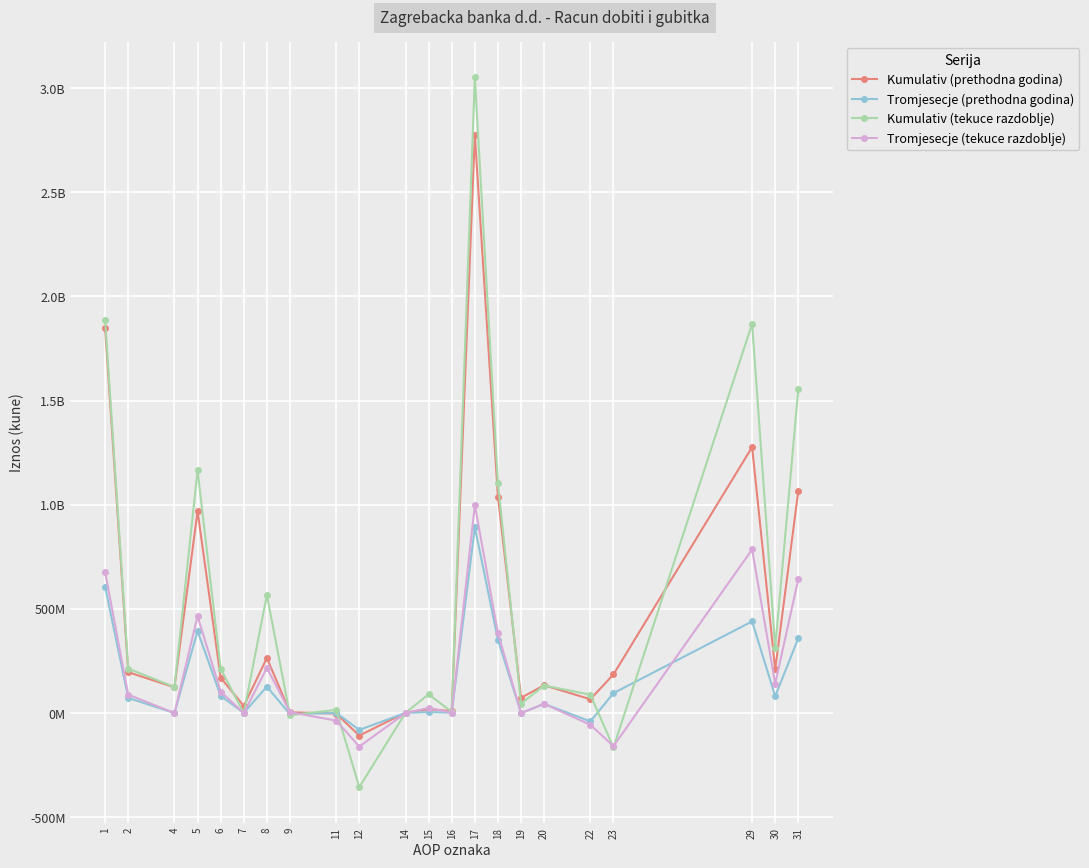

Is this an area chart (filled region under the line)?

No